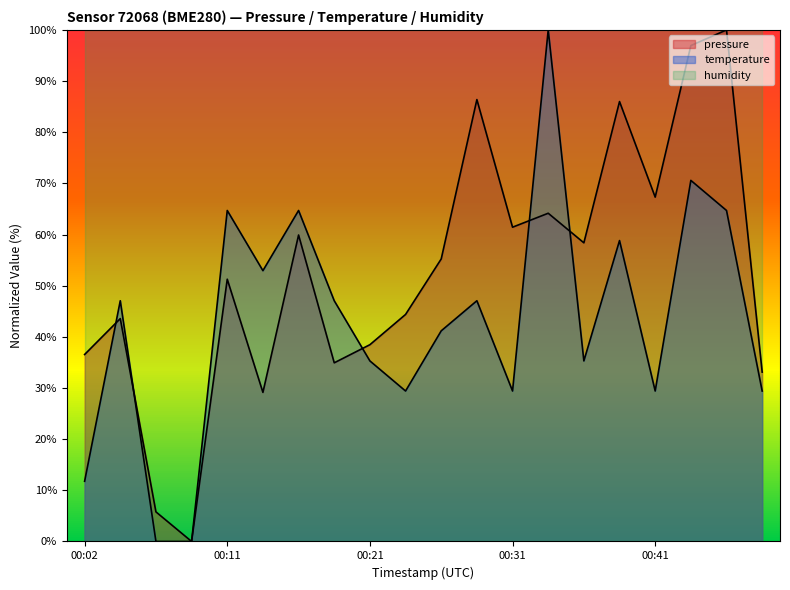

Is it true that temperature equals 66.3 at 00:26?

False